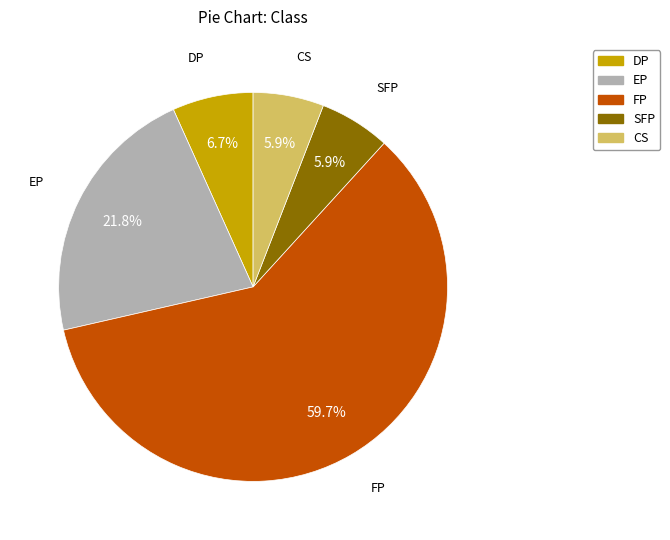

To the nearest percent, what is the combined percentage of DP and CS?

13%